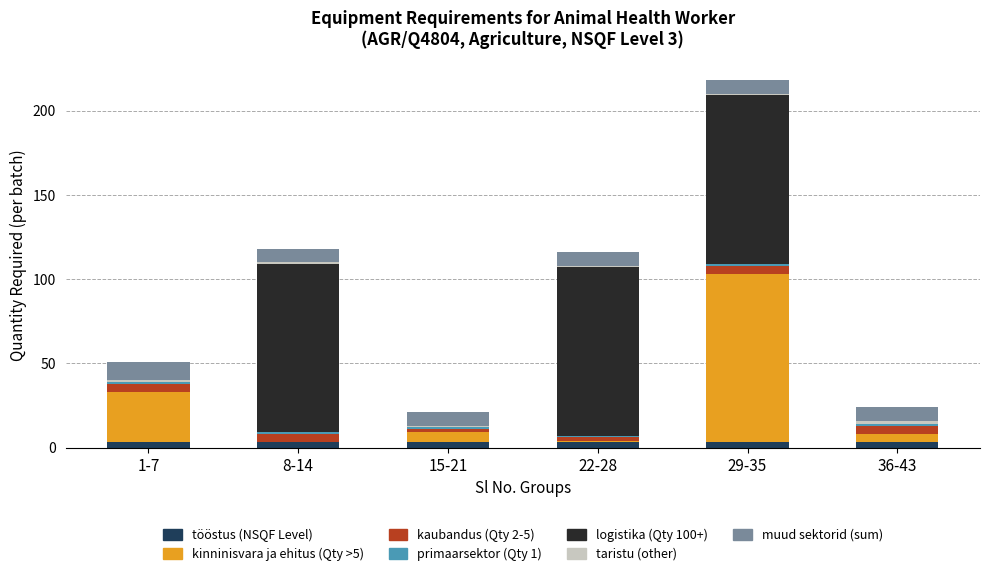

The tööstus (NSQF Level) series shows 3 at 8-14. True or false?

True